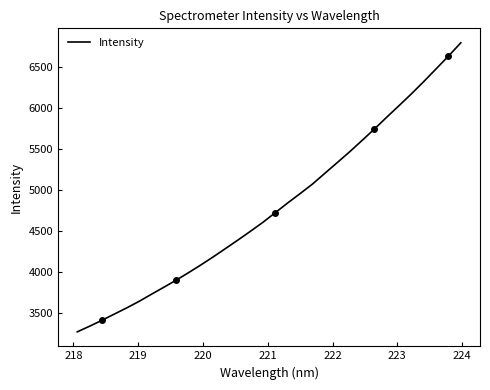

What is the maximum value shown in the chart?

6791.2